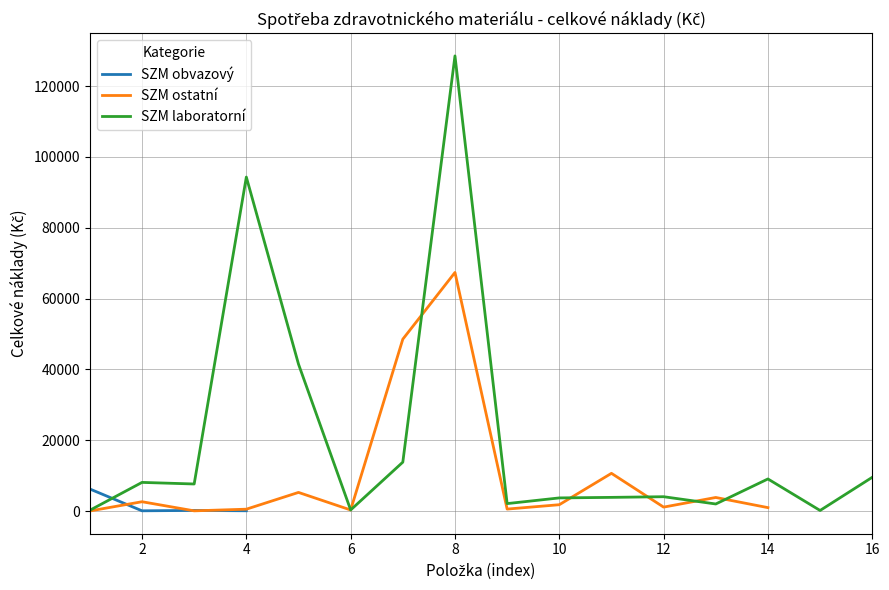

How many series are shown in this chart?

3